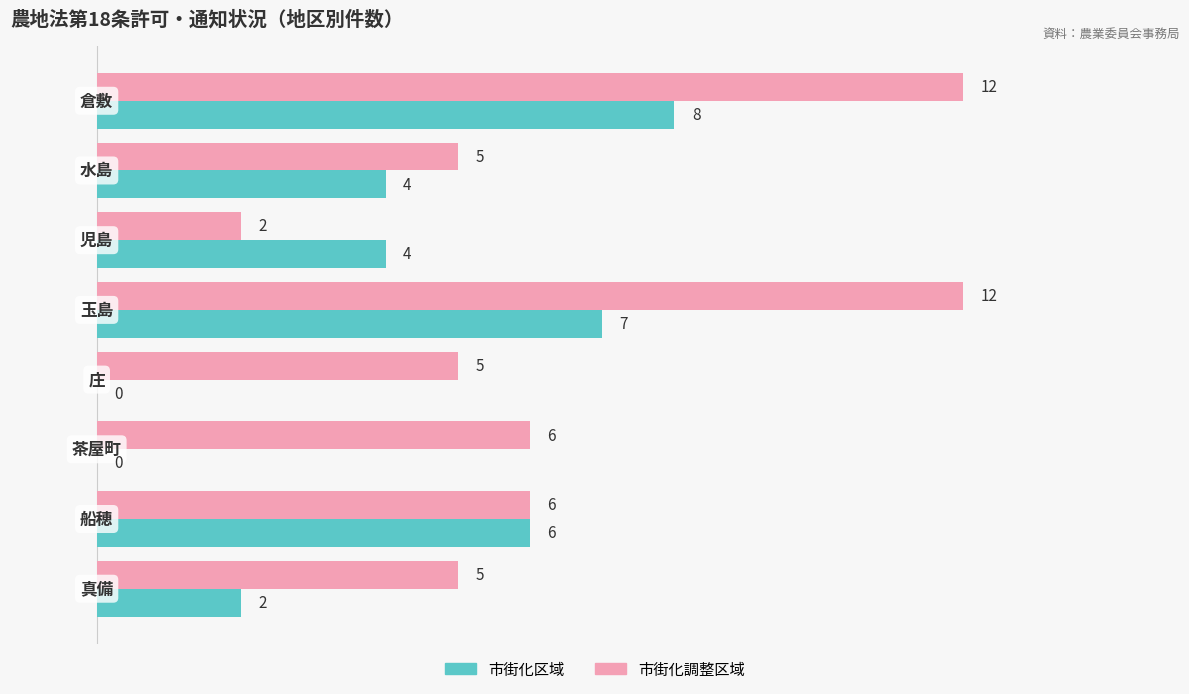

What is the sum of all 市街化区域 values?

31